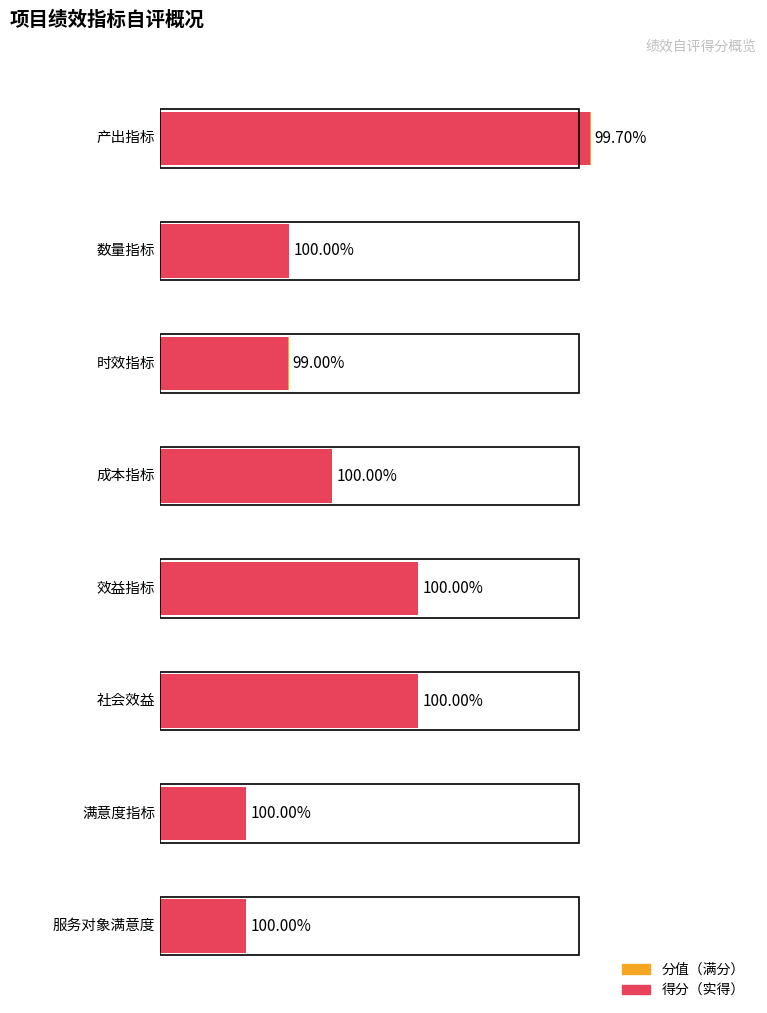

What is the sum of the 得分 values at 成本指标 and 社会效益?

50.0